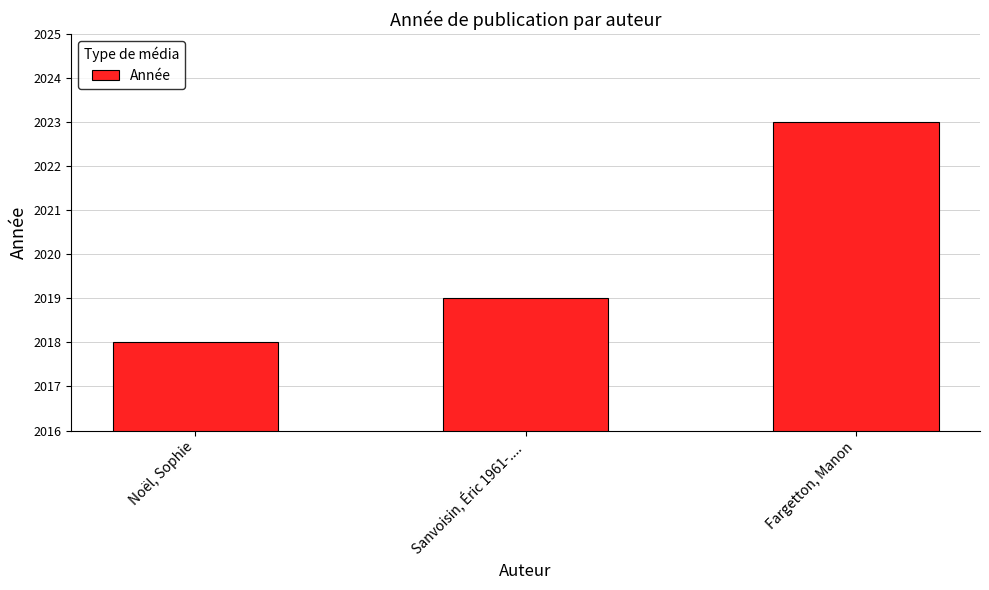

Reading left to right, transcribe all the data shown in this chart.

Noël, Sophie=2018	Sanvoisin, Éric 1961-....=2019	Fargetton, Manon=2023